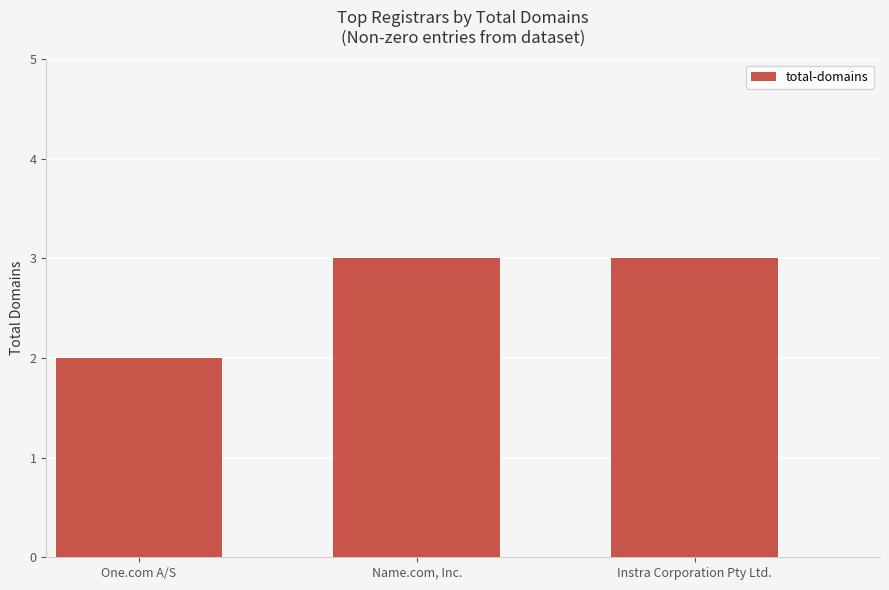

How many data points does each series have?

3